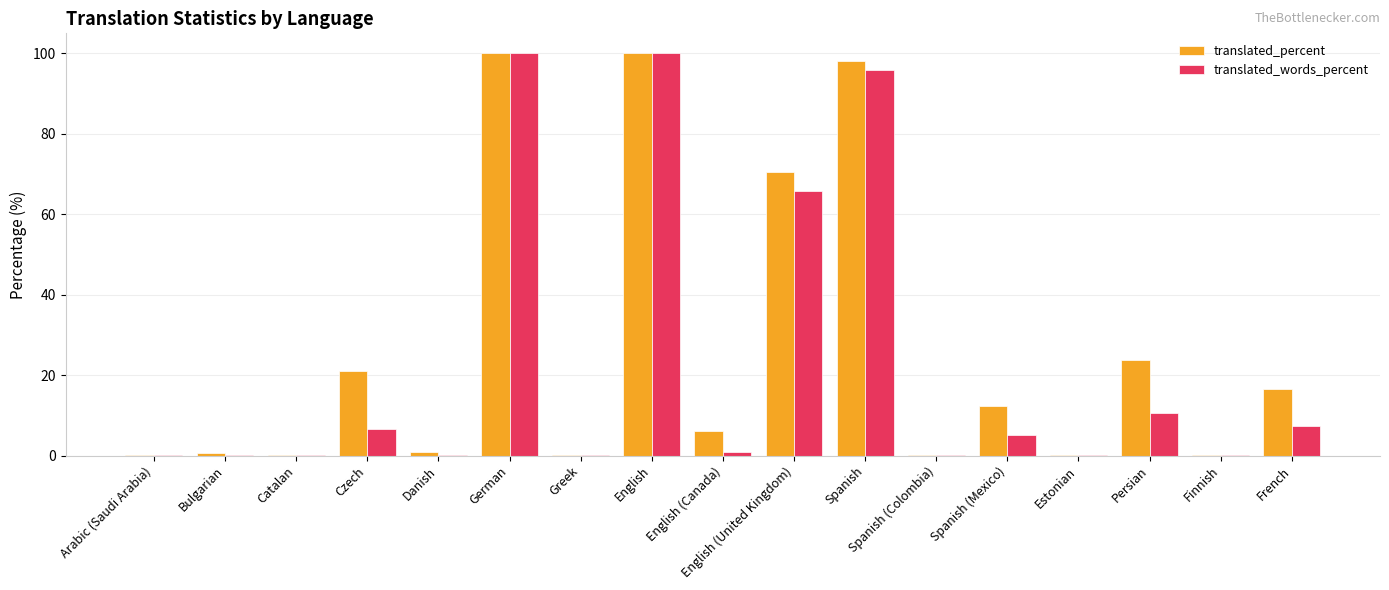

Which series changed the most between Estonian and French?

translated_percent